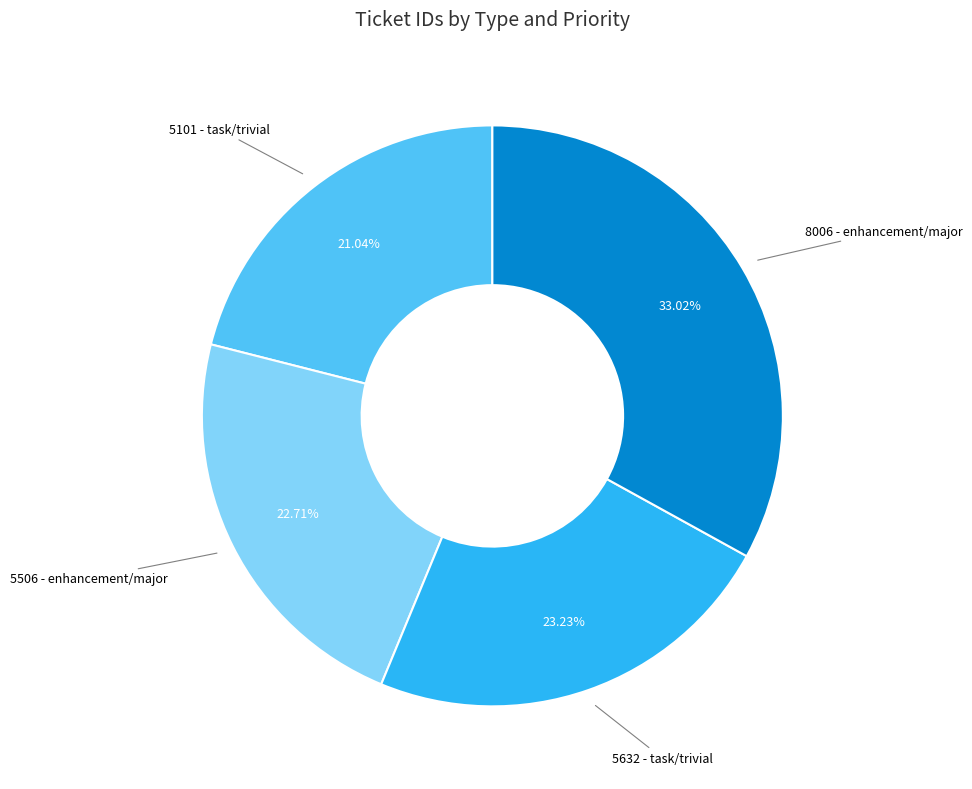

How many slices are in this pie chart?

4